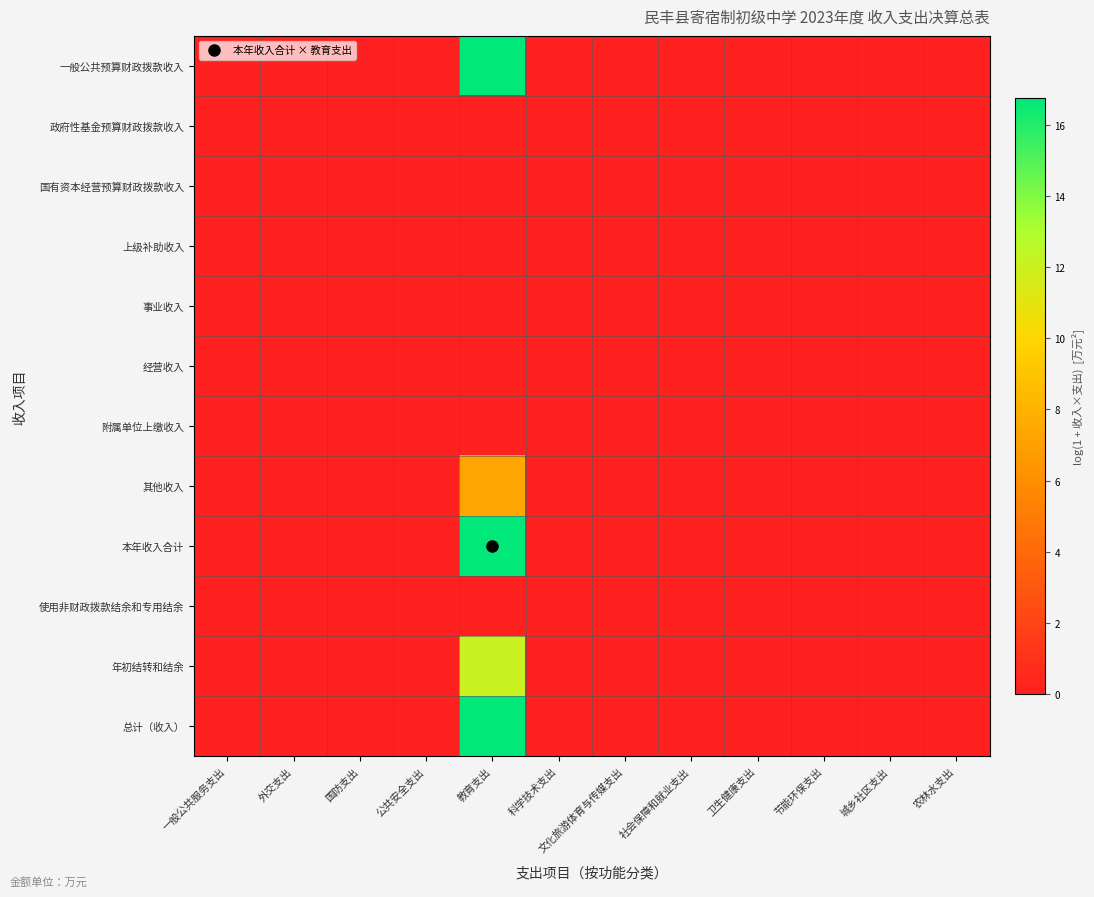

Between 城乡社区支出 and 科学技术支出, which is larger?

城乡社区支出